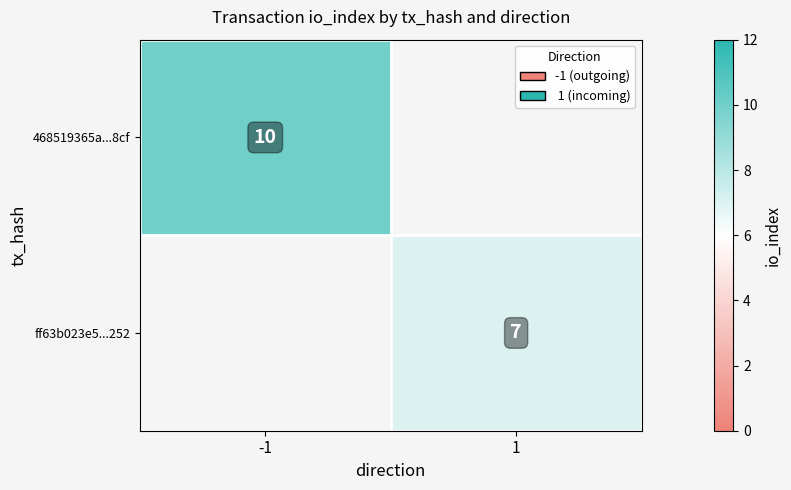

What is the maximum value shown in the chart?

10.0